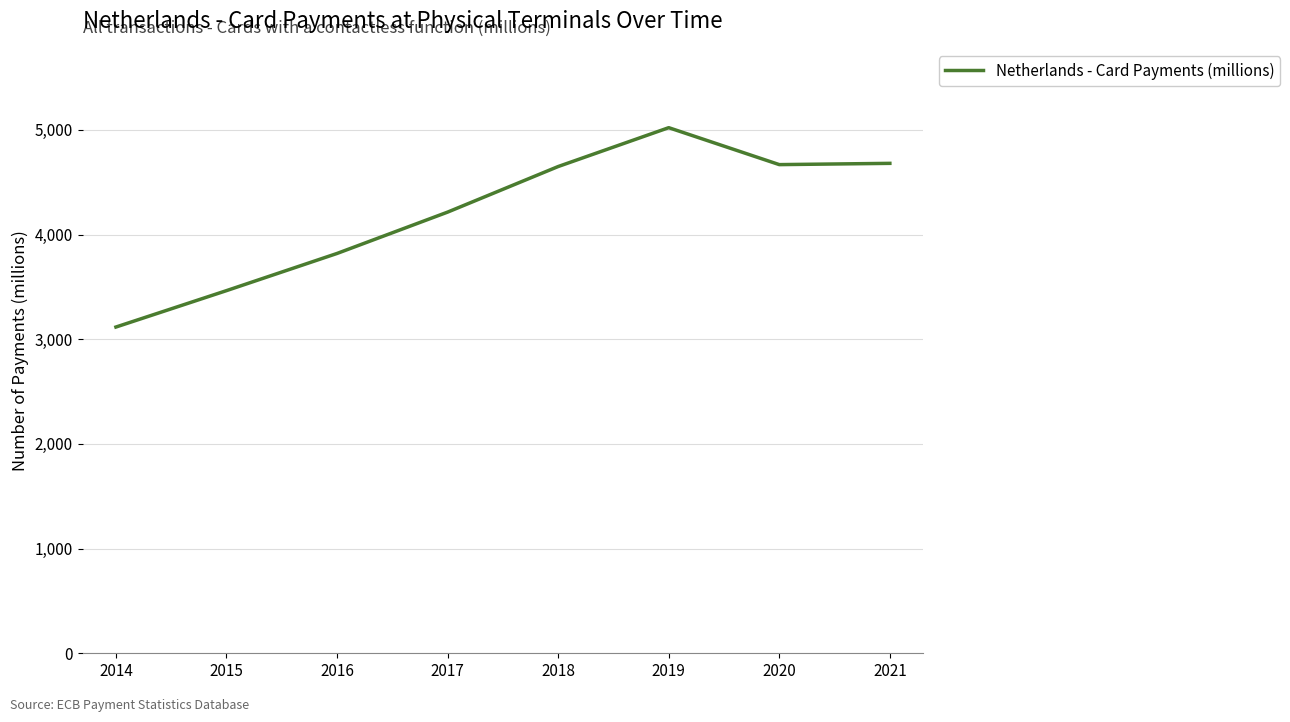

True or false: there are more than 0 points higher than both neighbors.

True